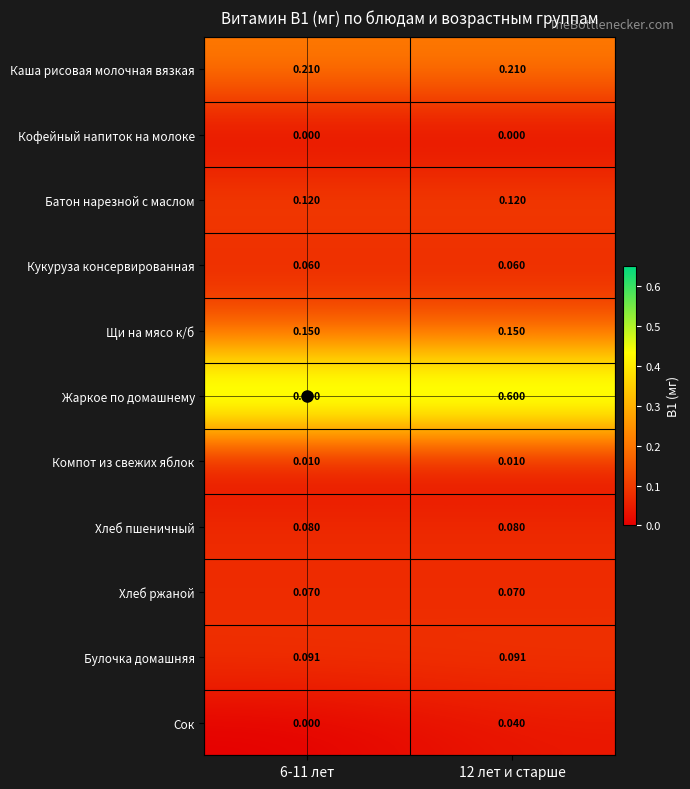

List the series in order of their peak value, lowest first.

Кофейный напиток на молоке, Компот из свежих яблок, Сок, Кукуруза консервированная, Хлеб ржаной, Хлеб пшеничный, Булочка домашняя, Батон нарезной с маслом, Щи на мясо к/б, Каша рисовая молочная вязкая, Жаркое по домашнему